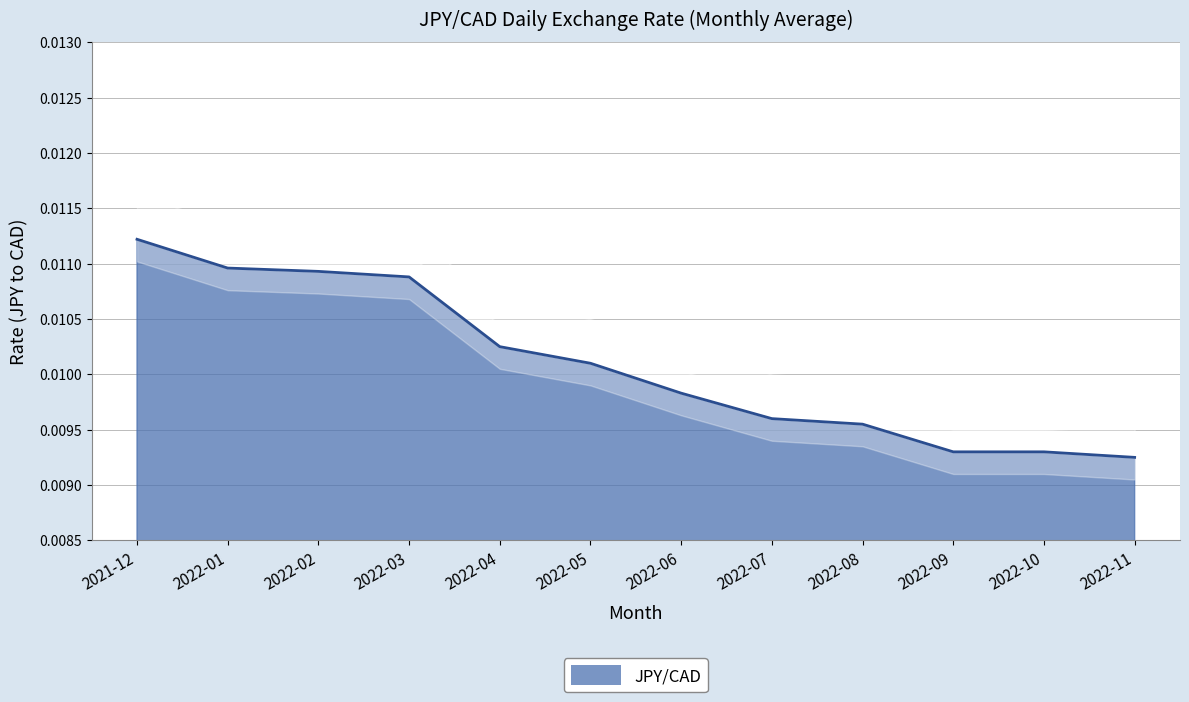

At which label is the value closest to 0?

2022-11